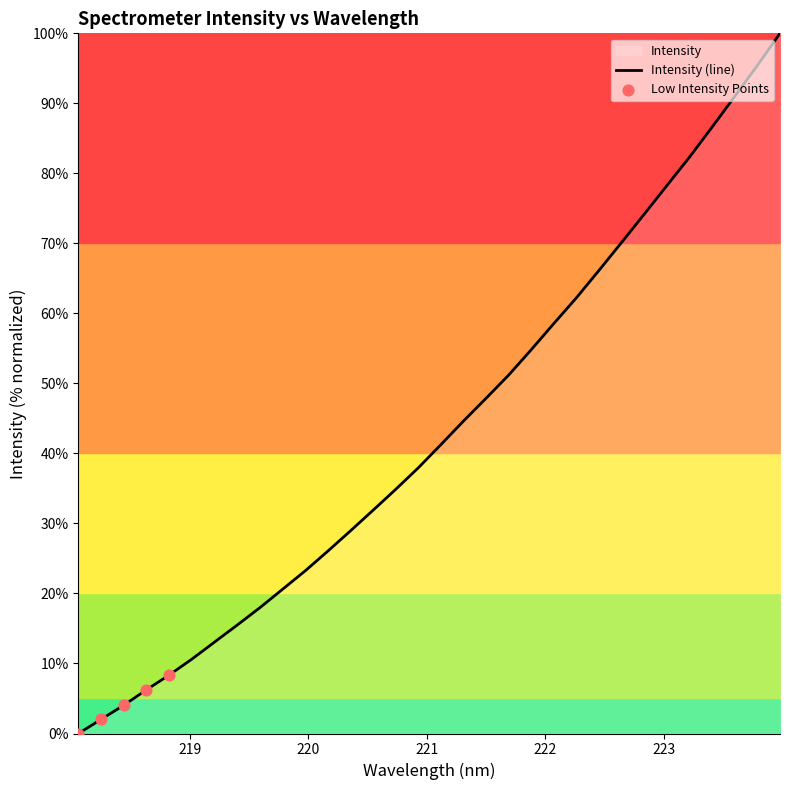

What is the ratio of the value at 221.4993 to the value at 218.8244?

5.7